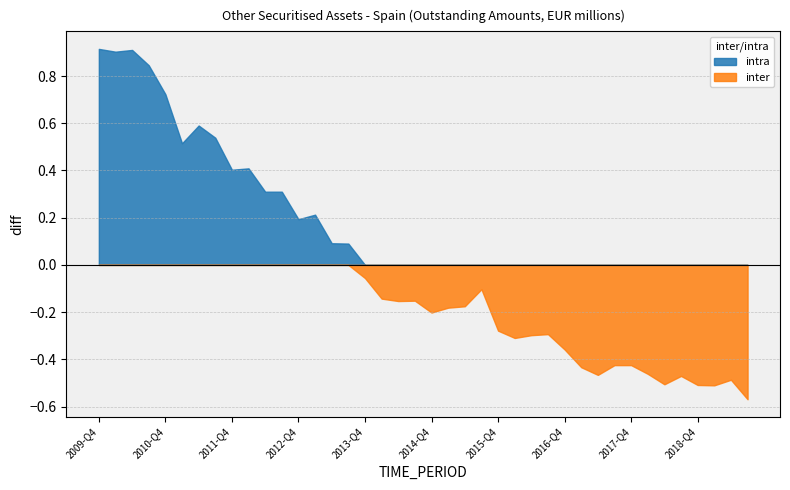

What is the maximum value shown in the chart?

0.9